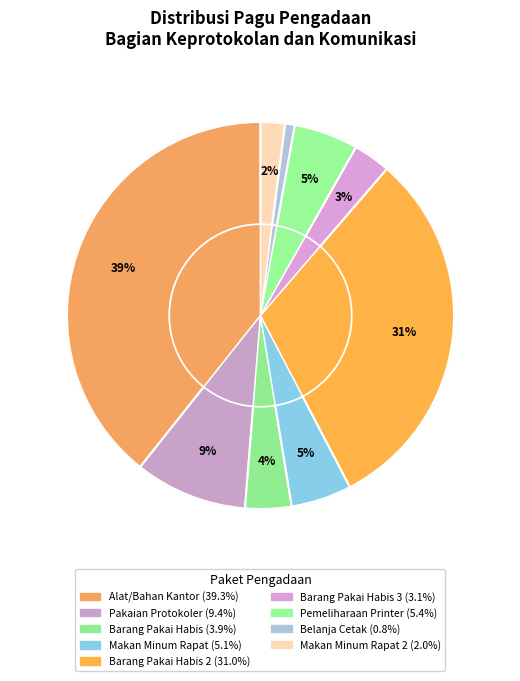

Is it true that 58733207 is 4% of the pie?

True